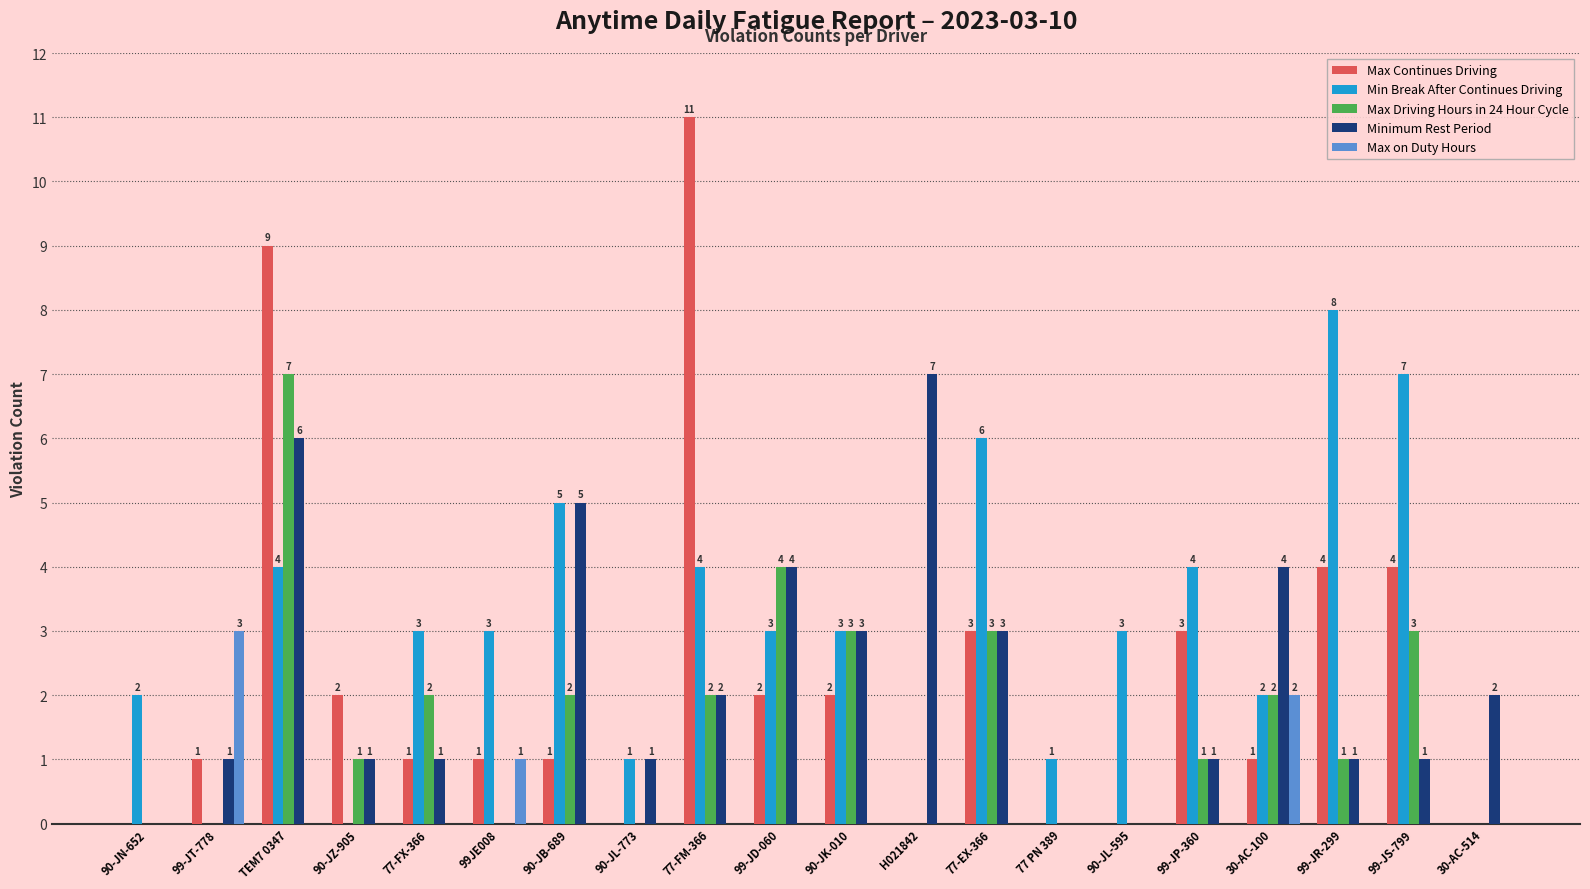

What is the maximum value for Max Continues Driving?

11